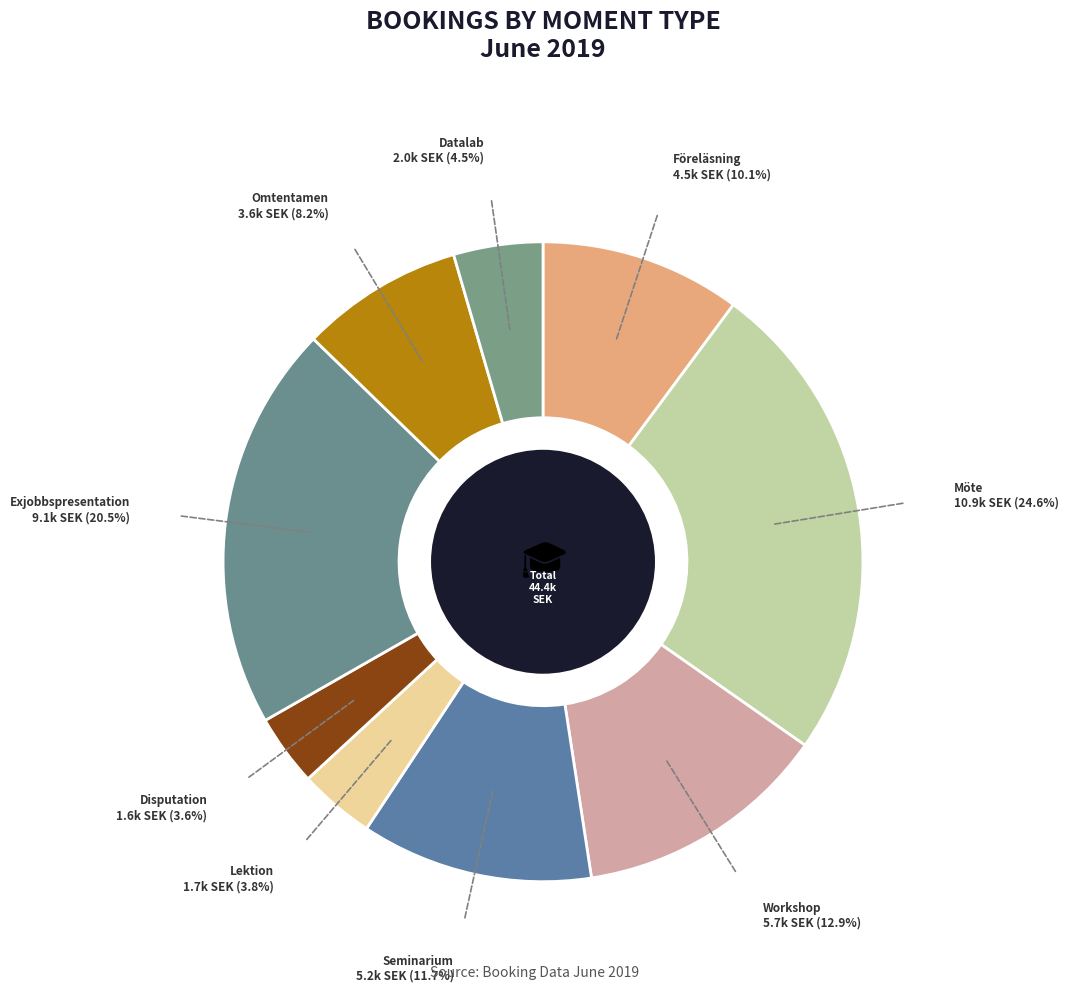

How many segments does this pie chart have?

9